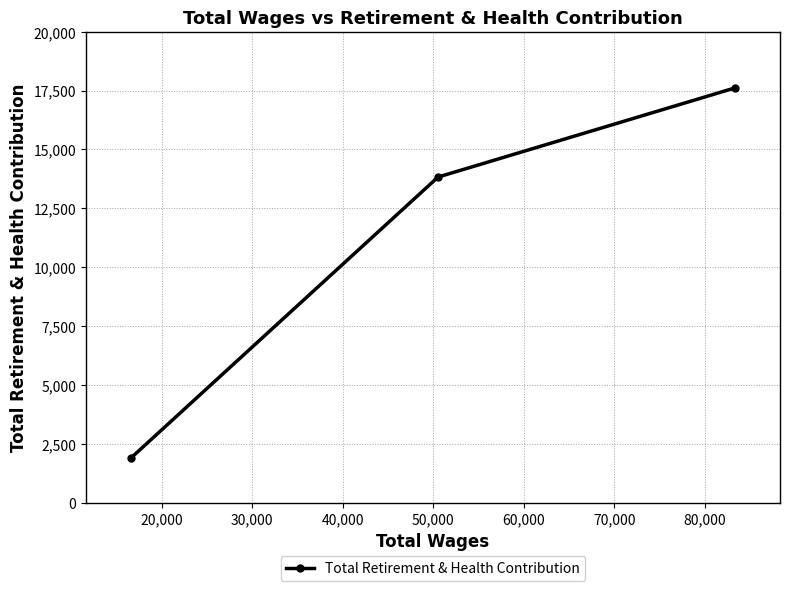

What is the difference between the maximum and second lowest values?

3778